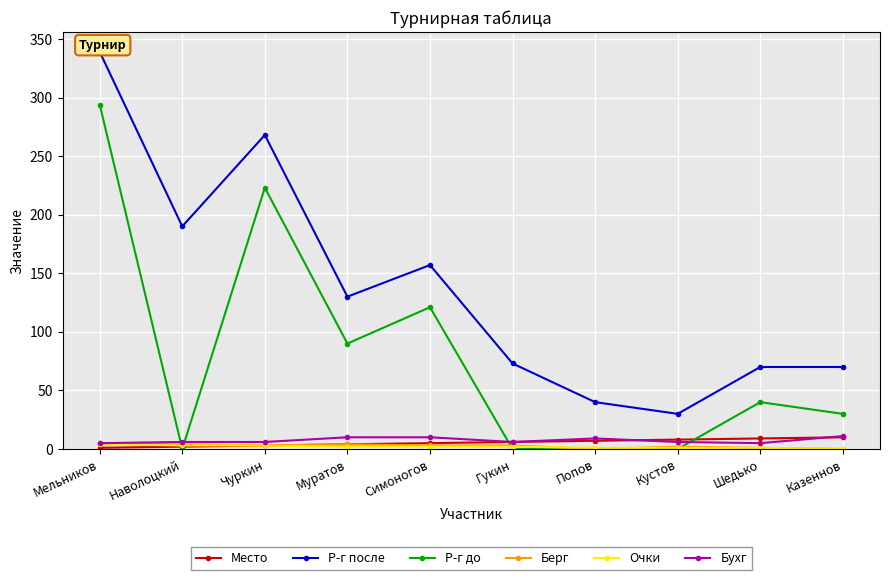

Between Наволоцкий and Казеннов, which series saw the biggest shift?

Р-г после